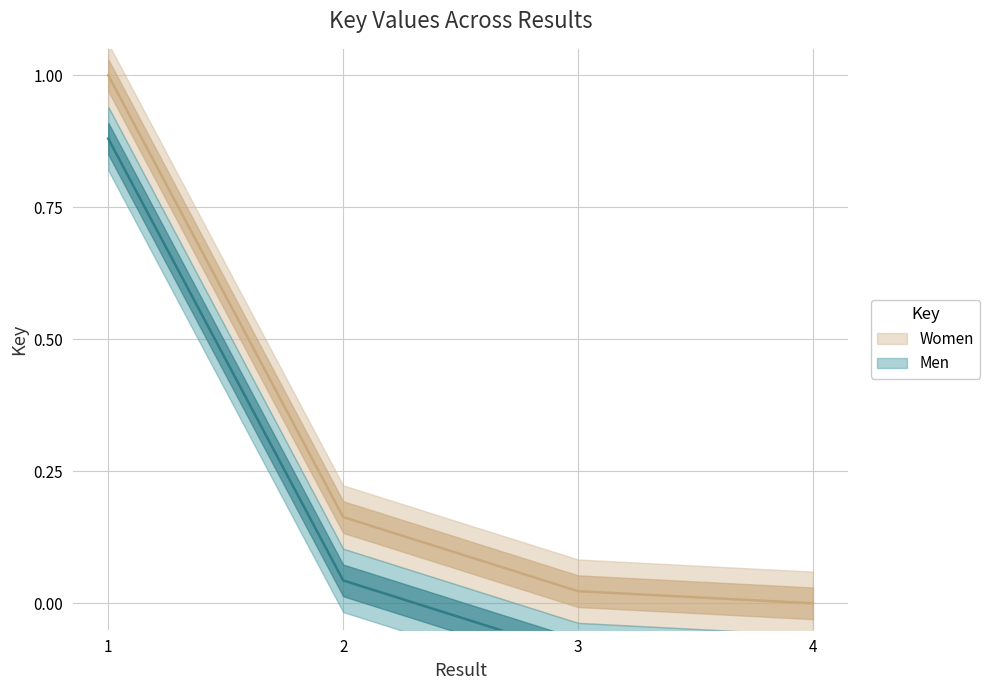

The value at 1 is 0.4. True or false?

False